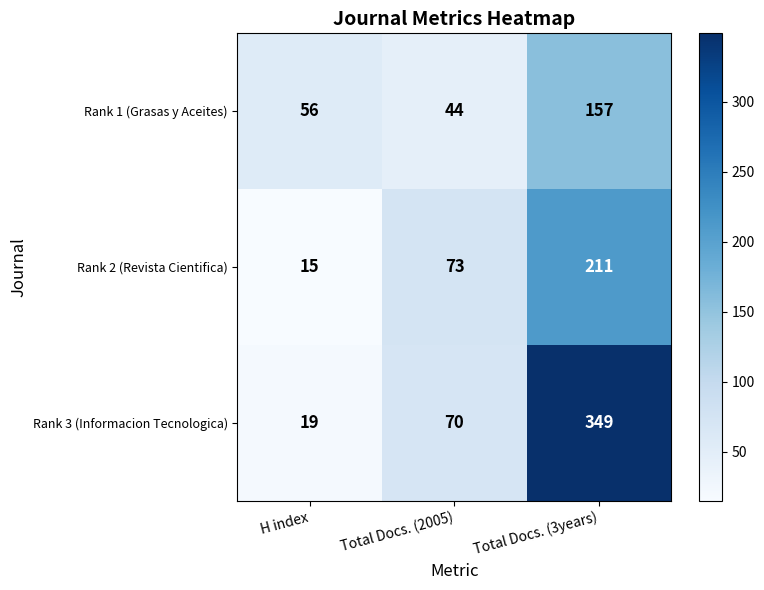

What is the difference between the maximum and minimum values in the Rank 1 (Grasas y Aceites) series?

113